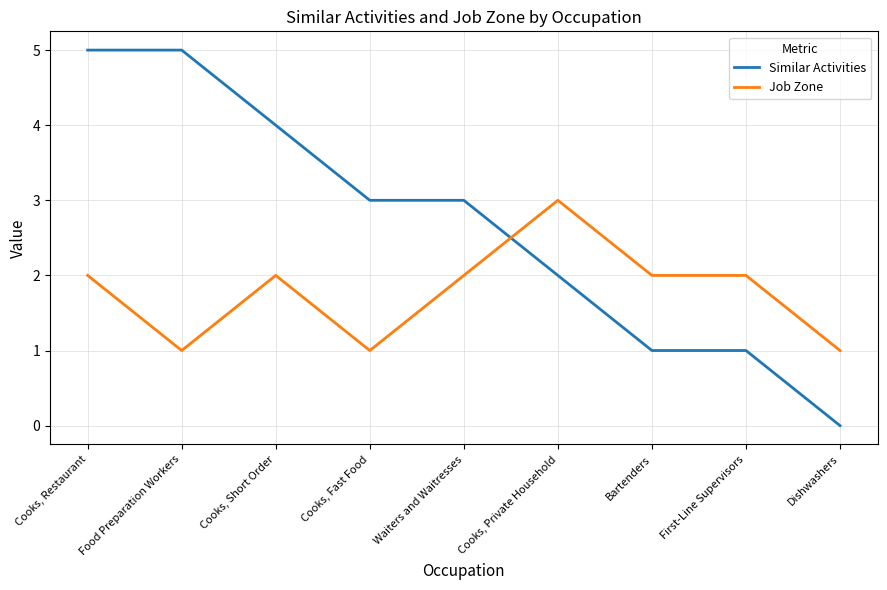

The Similar Activities series shows 3 at Dishwashers. True or false?

False